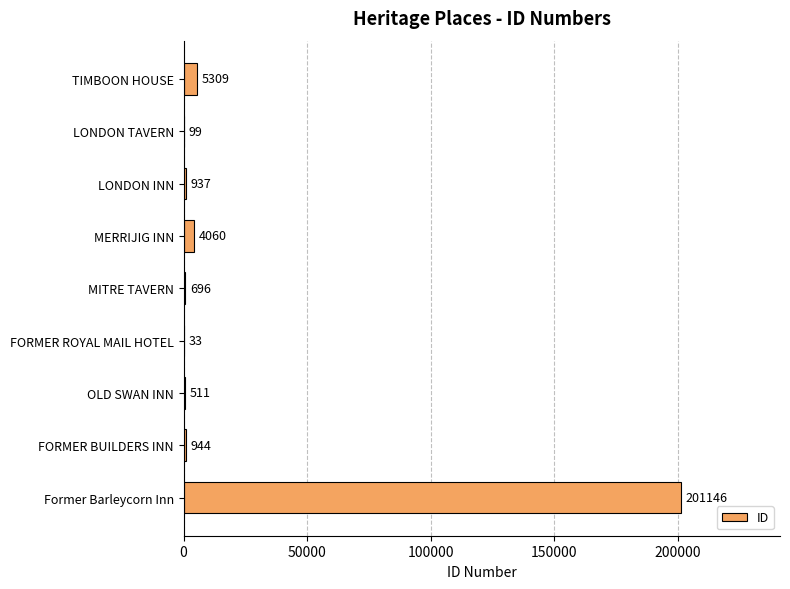

Which has a higher value, MITRE TAVERN or FORMER BUILDERS INN?

FORMER BUILDERS INN